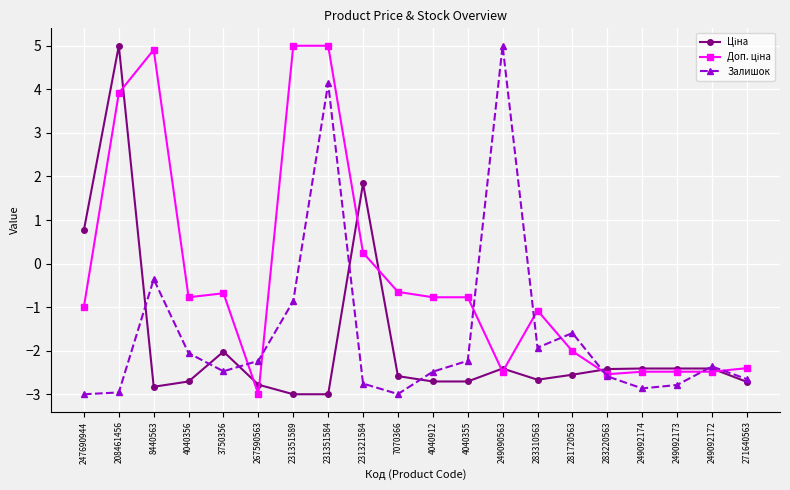

How many values in the Залишок series exceed -2?

6